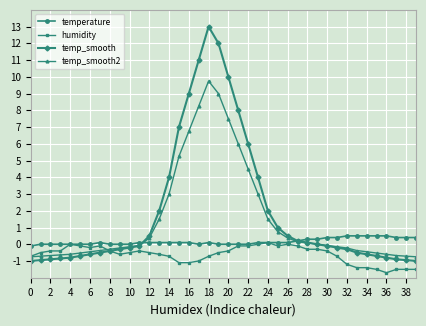

List the series in order of their peak value, highest first.

temp_smooth, temp_smooth2, temperature, humidity